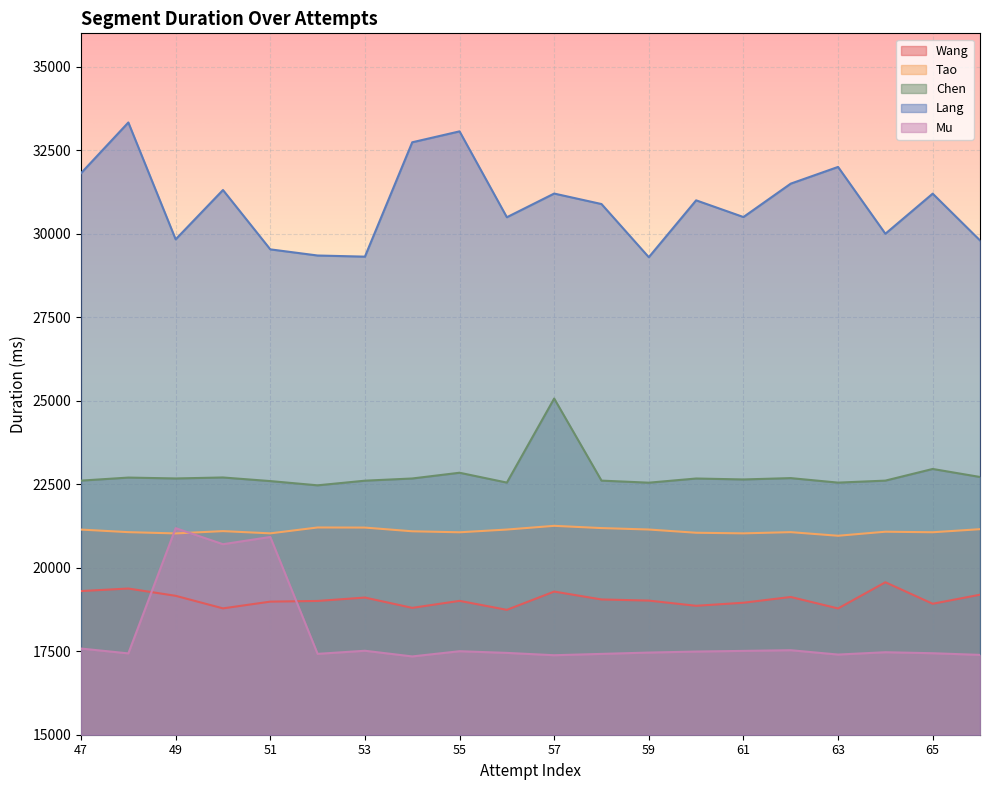

What is the maximum value for Tao?

21254